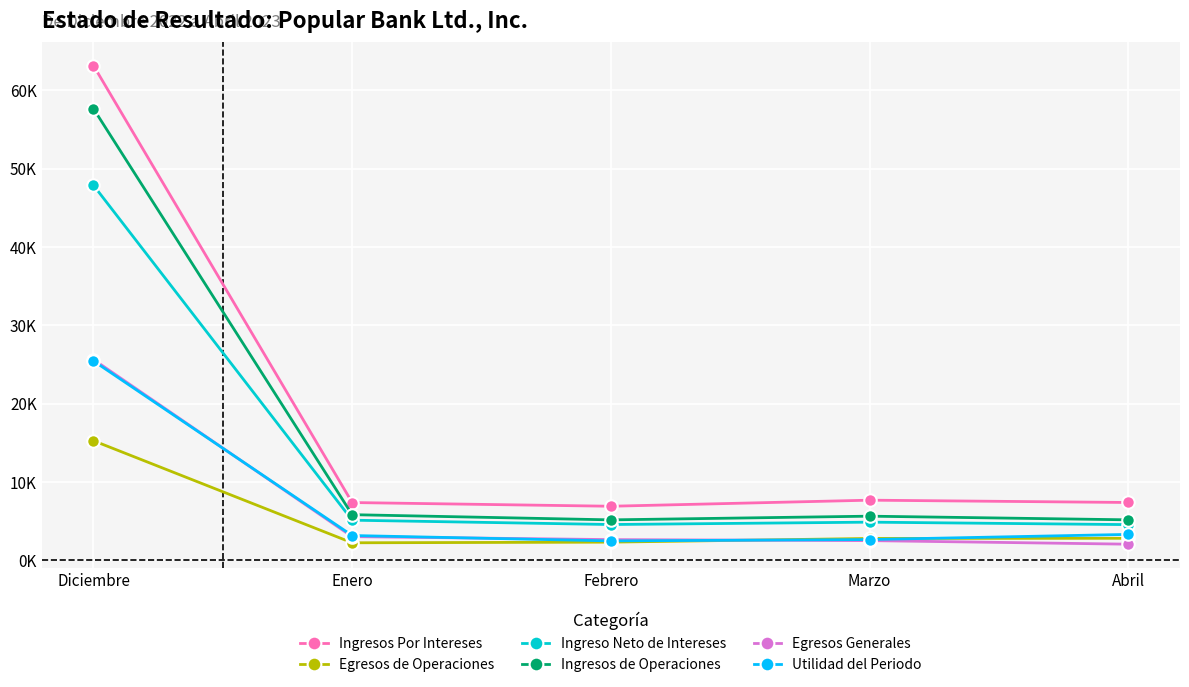

True or false: Ingresos Por Intereses and Ingresos de Operaciones intersect in this chart.

False